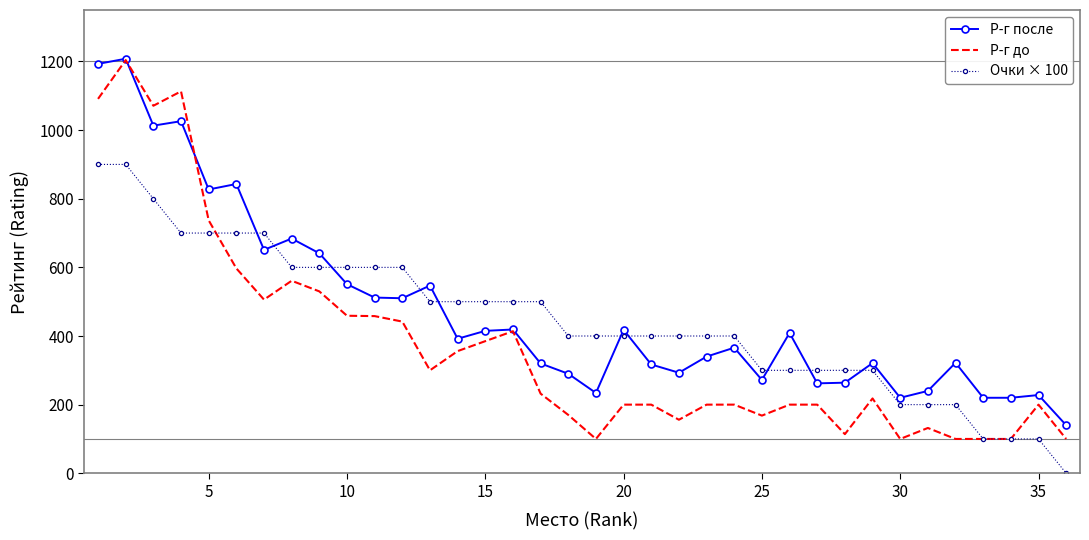

True or false: Очки × 100 and Р-г после intersect in this chart.

True